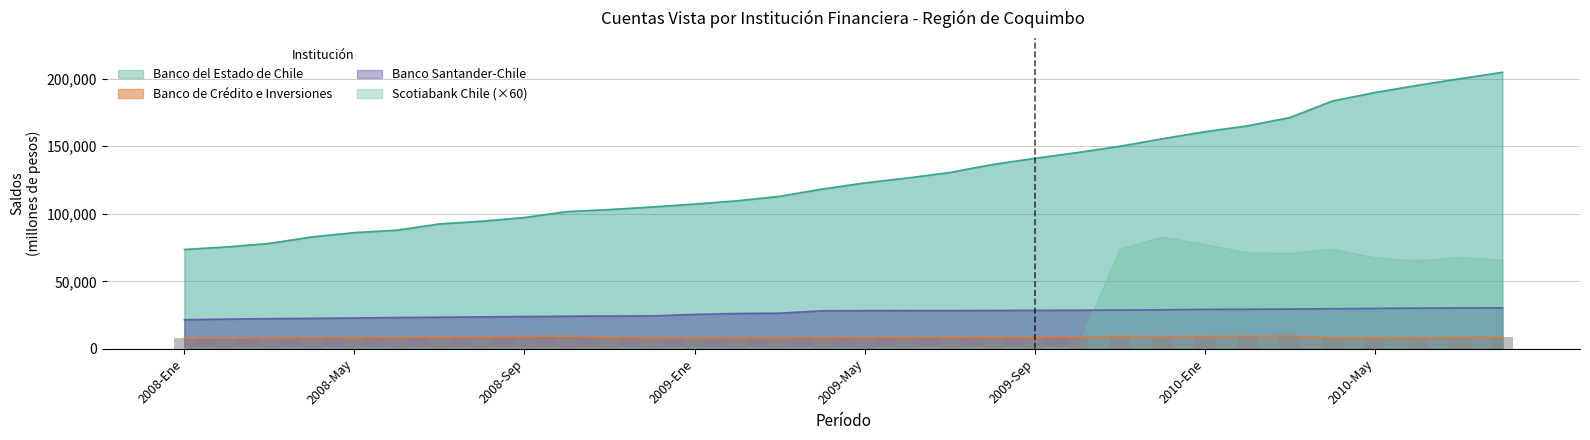

What is the label of the 18th bar from the right?

2009-Mar